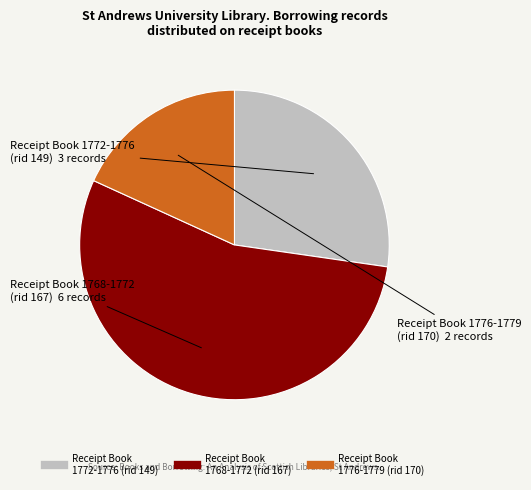

Does any single category account for the majority?

Yes